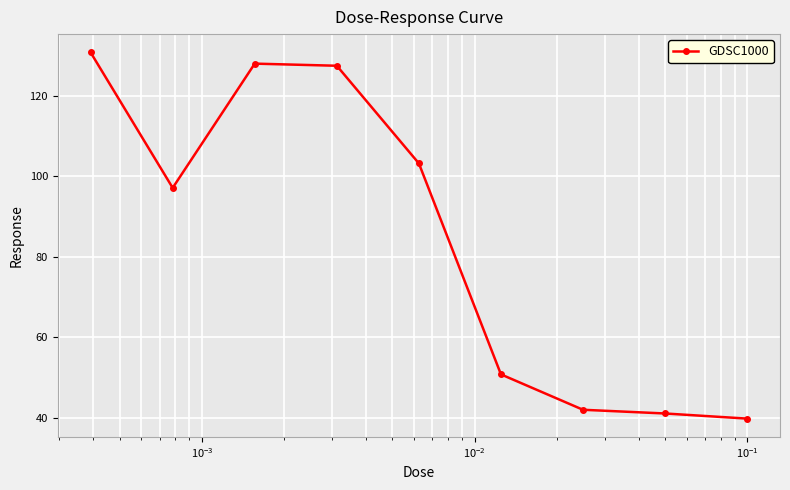

What is the average value?

84.5